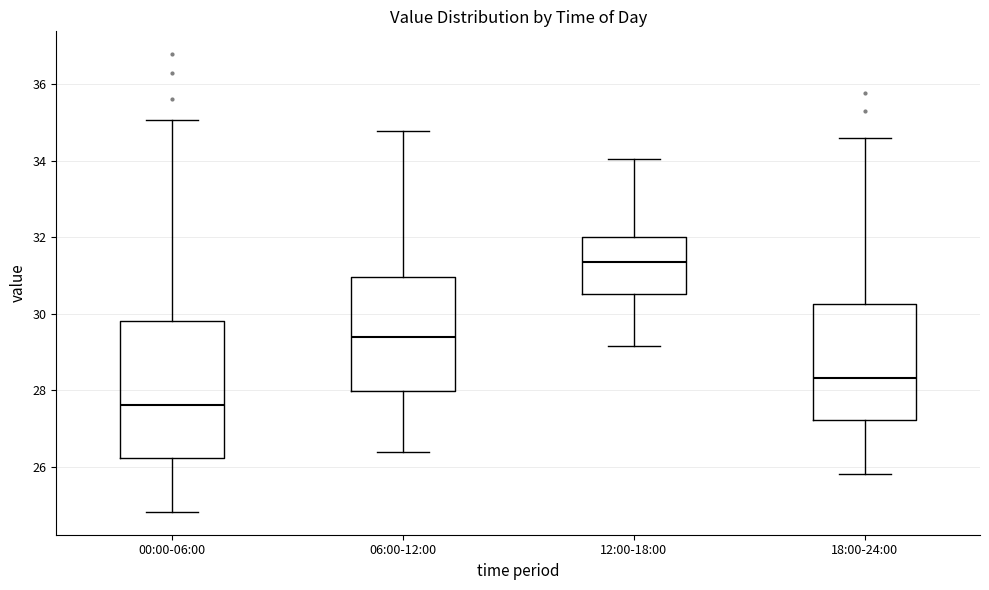

Reading left to right, transcribe this box plot: for each box, give where its median line is, the range the box spans, and where its two whiskers end, as read against the y-axis. The values are not printed on the chart, so give them approximately, as read against the axis.

00:00-06:00: median 27.6, box 26.2 to 29.8, whiskers 24.8 to 35.0
06:00-12:00: median 29.4, box 28.0 to 31.0, whiskers 26.4 to 34.8
12:00-18:00: median 31.4, box 30.6 to 32.0, whiskers 29.2 to 34.0
18:00-24:00: median 28.4, box 27.2 to 30.2, whiskers 25.8 to 34.6